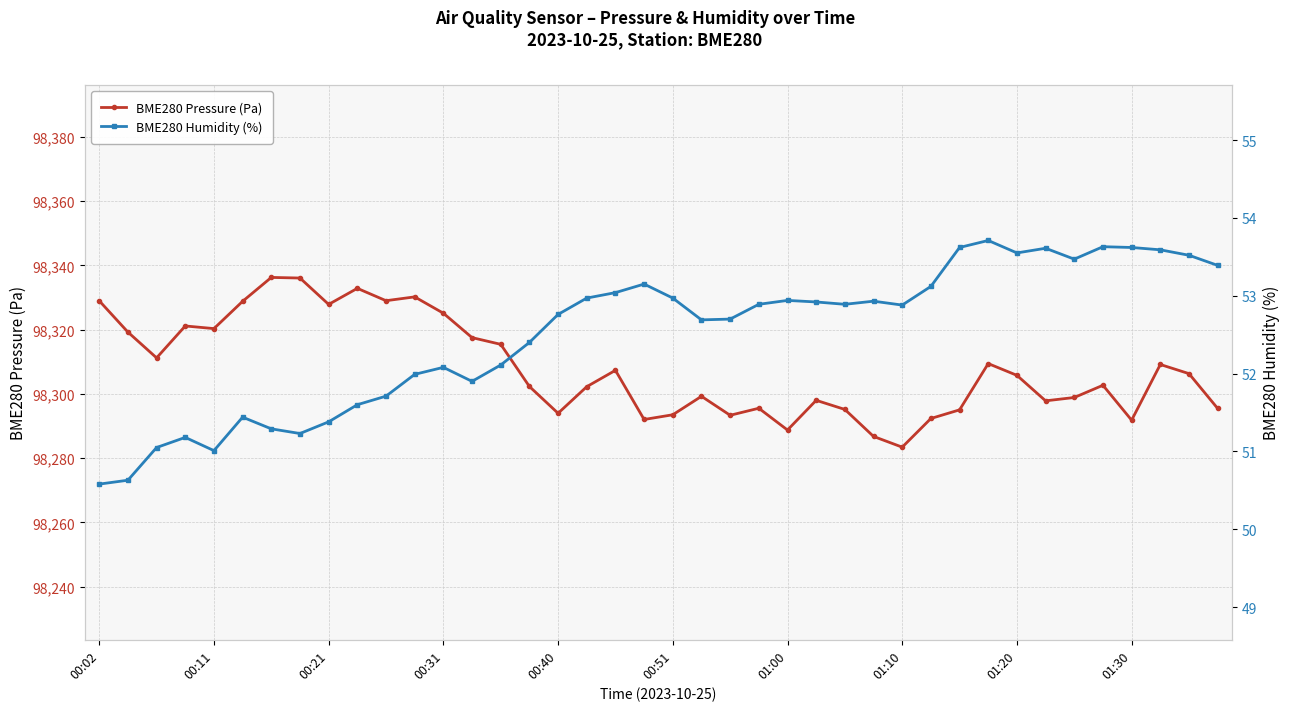

How many lines are shown in the chart?

2